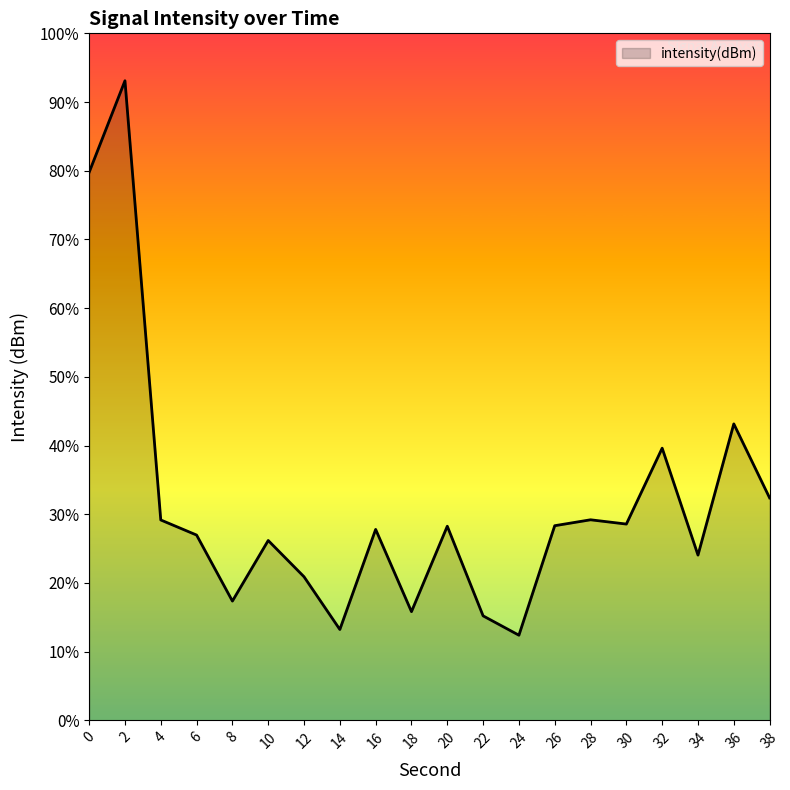

At which category does the data reach its first local valley?

8